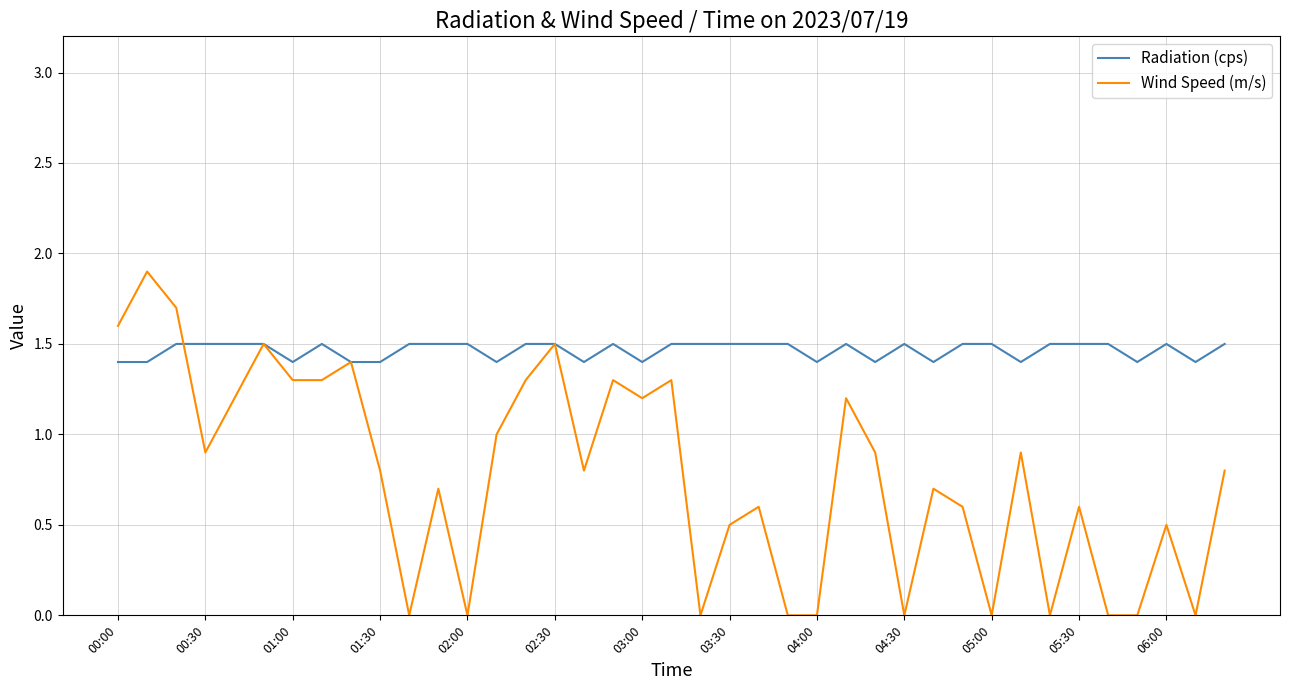

List the series in order of their overall mean, highest first.

Radiation (cps), Wind Speed (m/s)